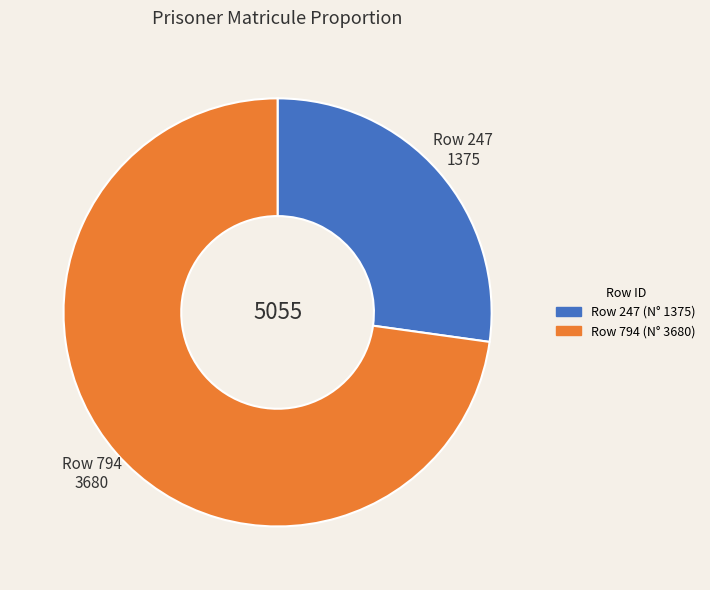

Is there any slice that represents more than half of the pie?

Yes